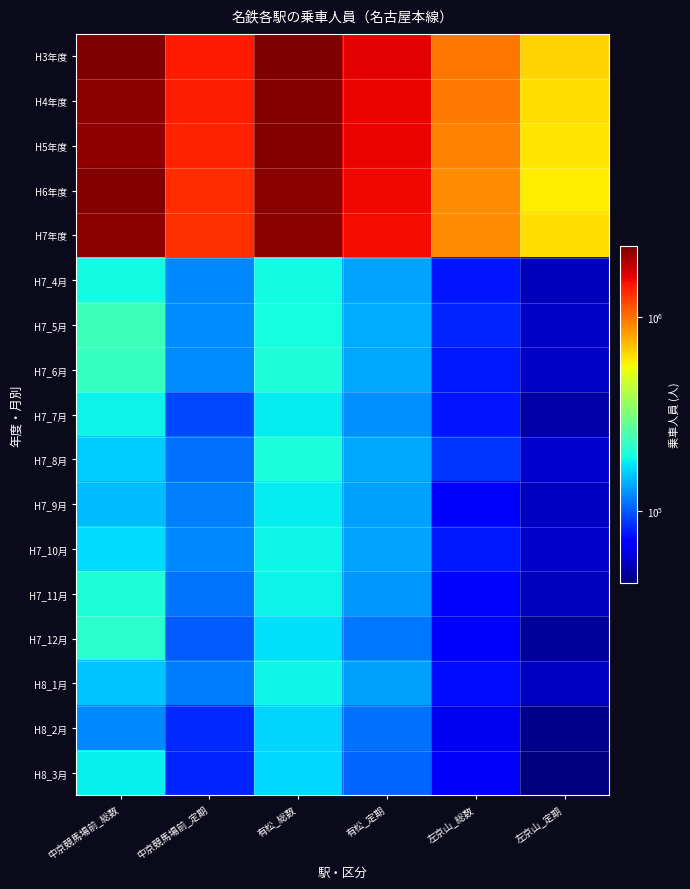

What is the minimum value shown in the chart?

42930